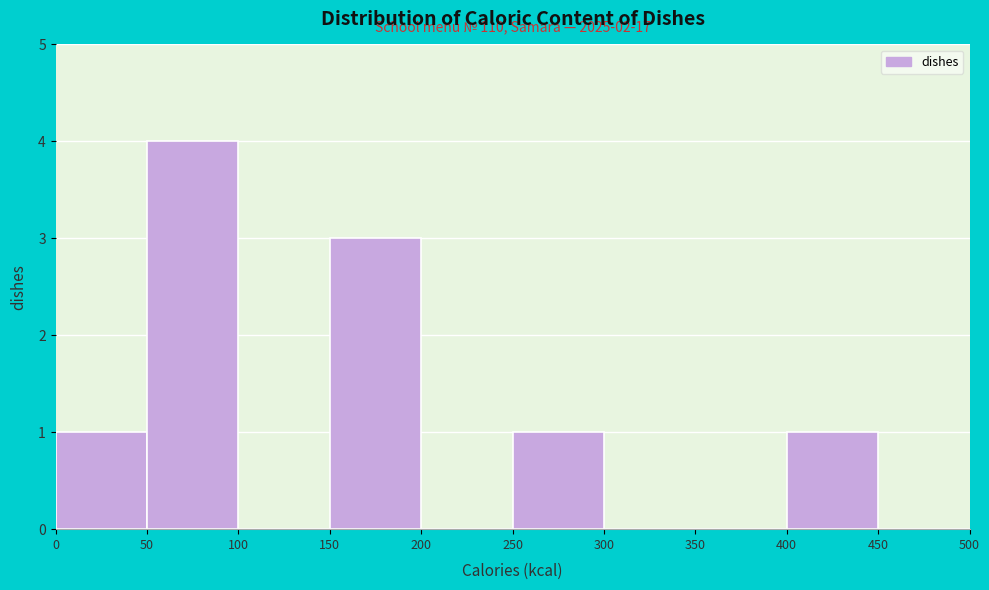

Which range on the x-axis has the tallest bar?

50 to 100